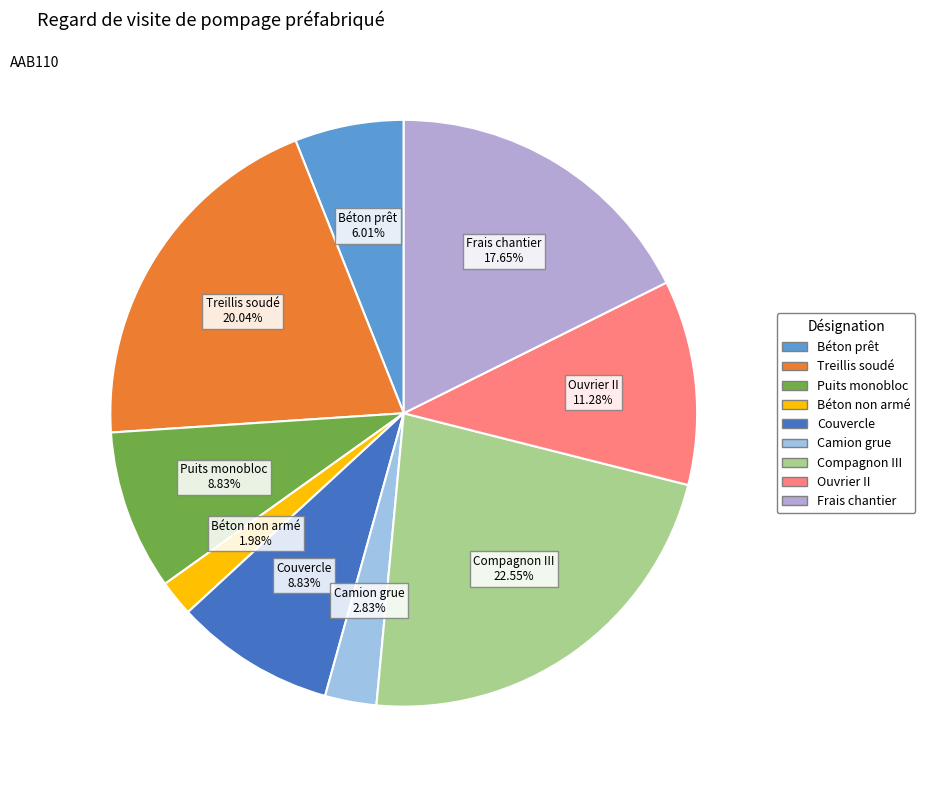

How many slices are in this pie chart?

9